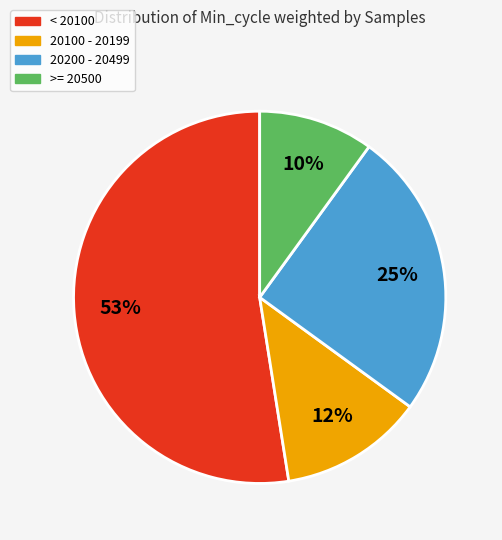

Is there a majority slice in this chart?

Yes